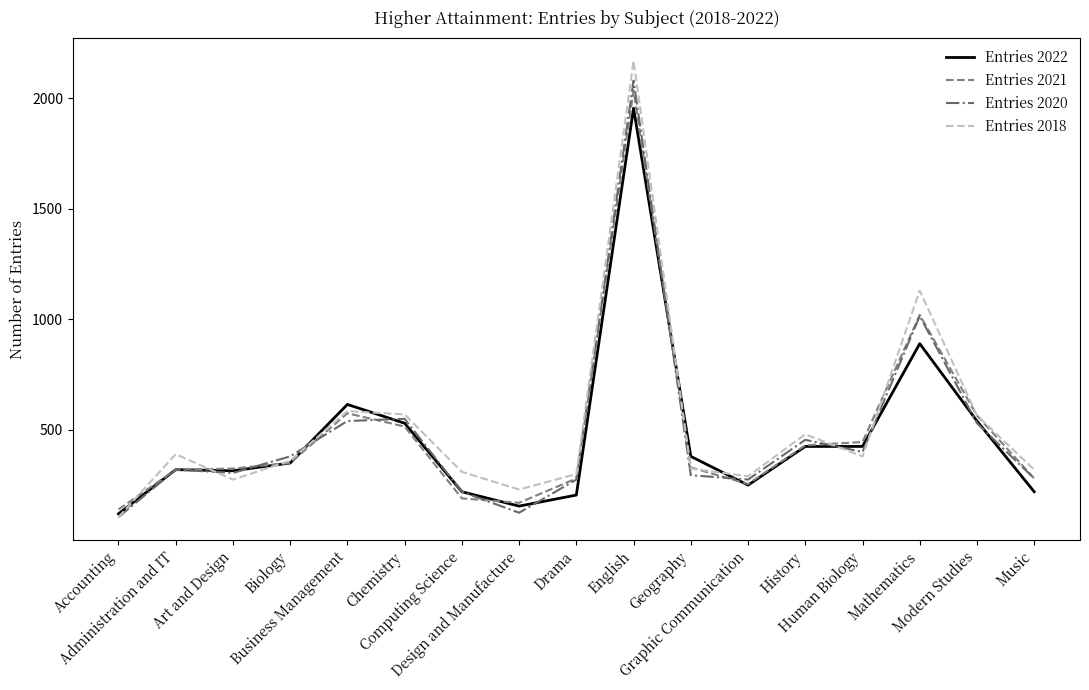

What are all the series names shown in the legend?

Entries 2022, Entries 2021, Entries 2020, Entries 2018